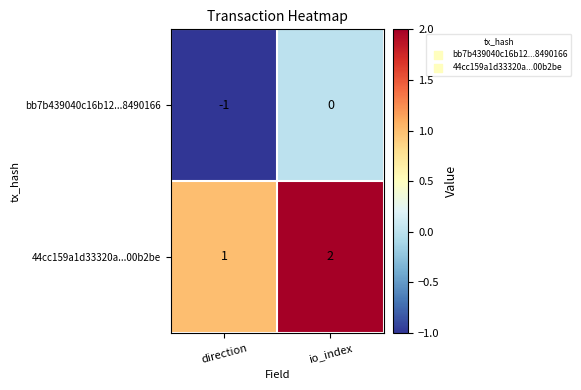

List the series in order of their peak value, lowest first.

bb7b439040c16b12...8490166, 44cc159a1d33320a...00b2be